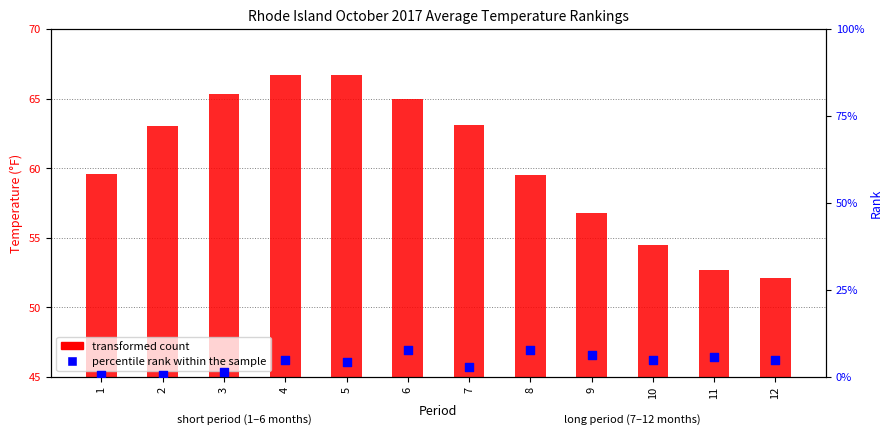

What are all the series names shown in the legend?

transformed count, percentile rank within the sample